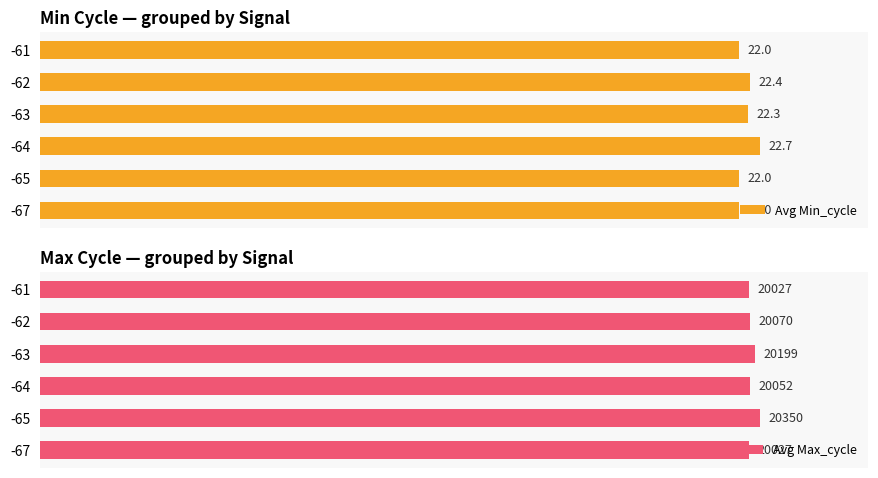

The Avg Max_cycle series shows 35479.2 at -61. True or false?

False